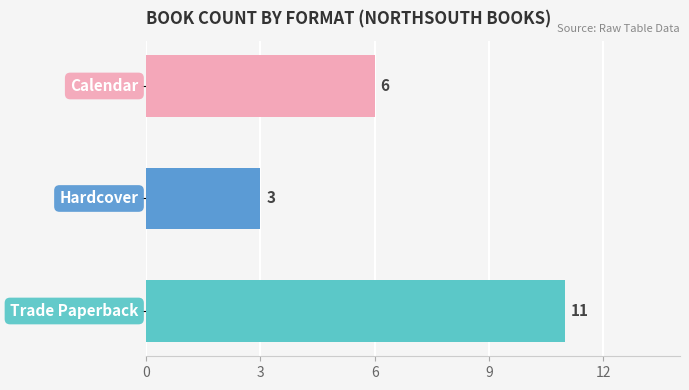

What is the difference between the second highest and minimum values?

3